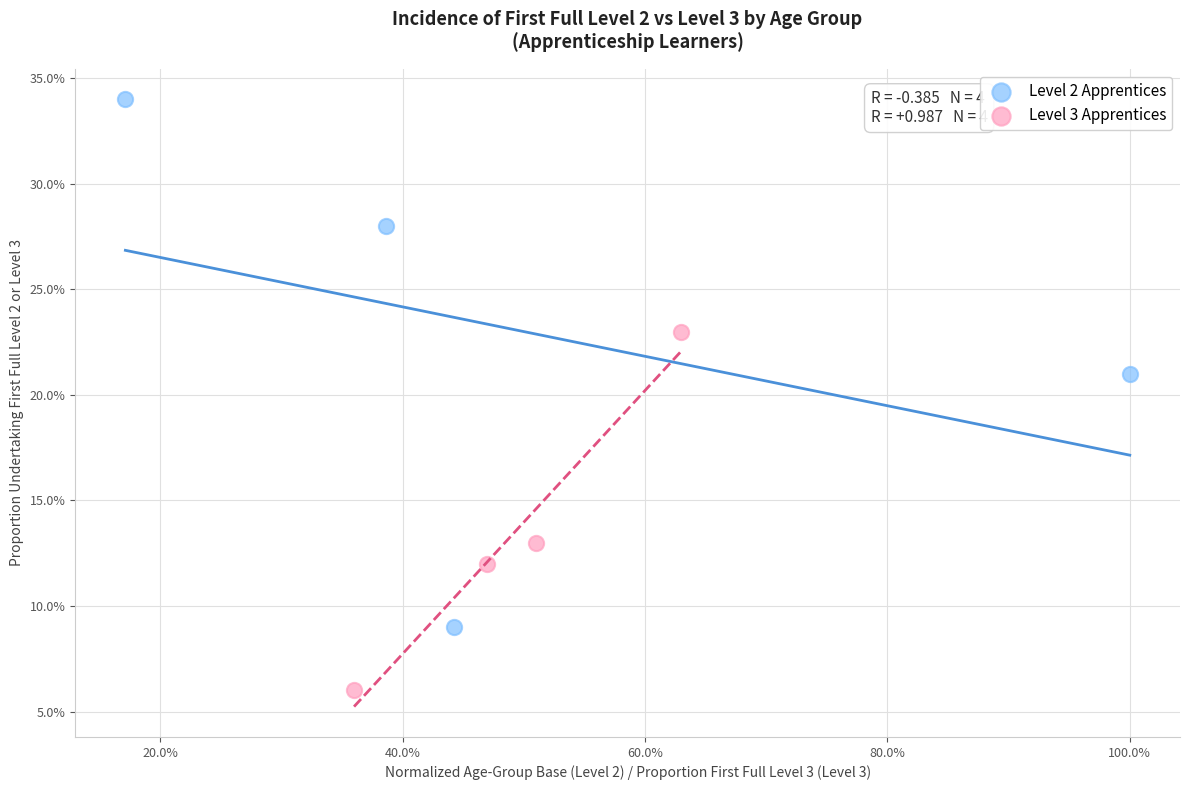

What are all the series names shown in the legend?

Level 2 Apprentices, Level 3 Apprentices